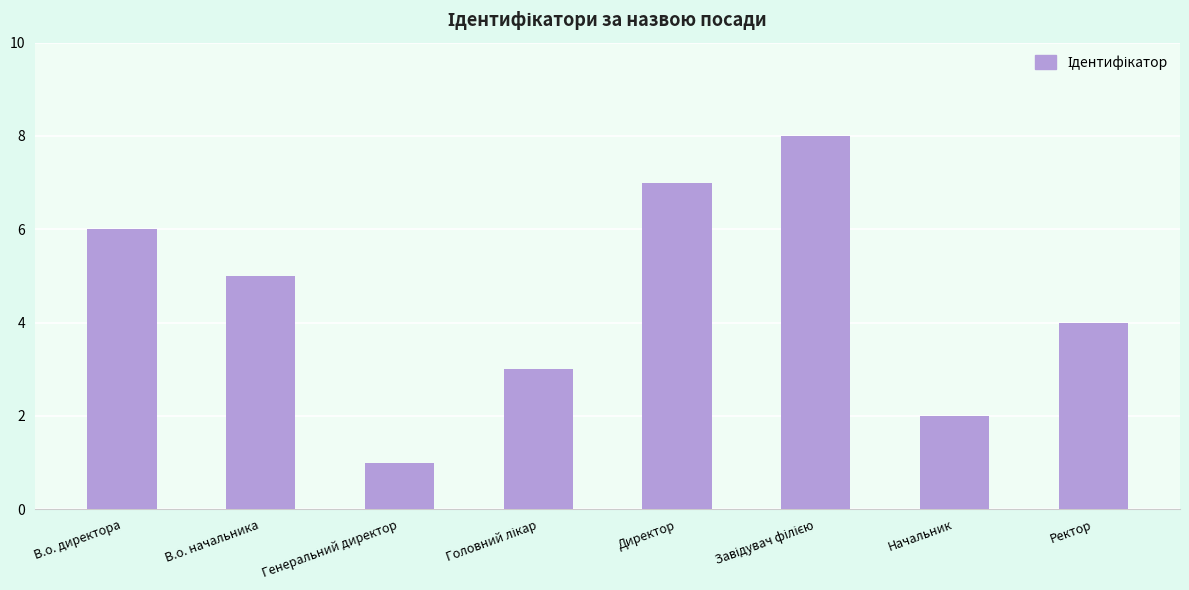

How many data points are less than 5?

4